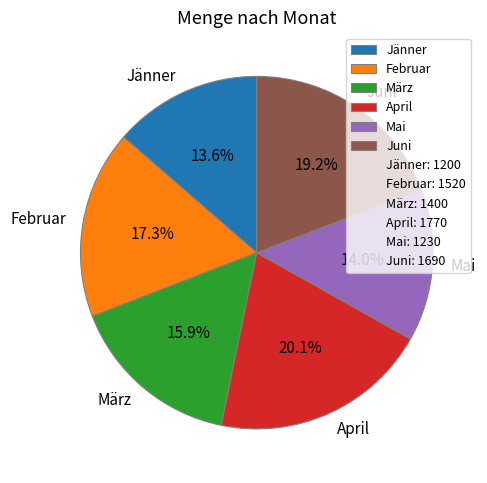

What is the largest slice in the pie chart?

April